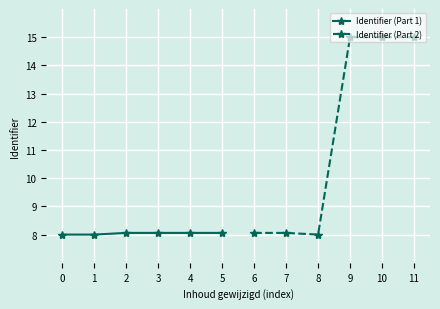

True or false: Identifier (Part 1) has a value of 2.7 at 2.

False